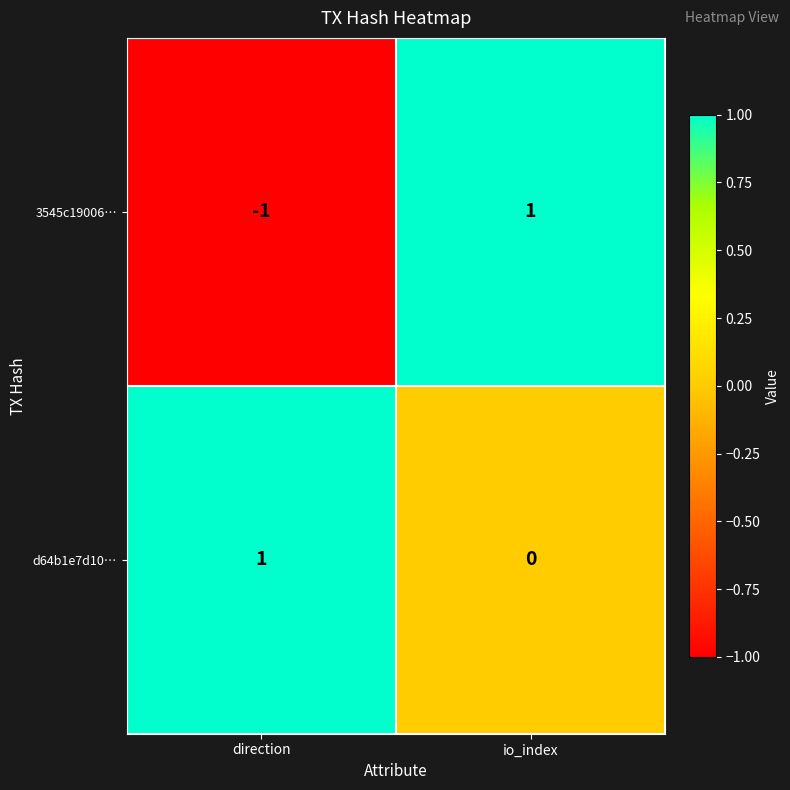

The value of 3545c19006… at direction is -1. True or false?

True